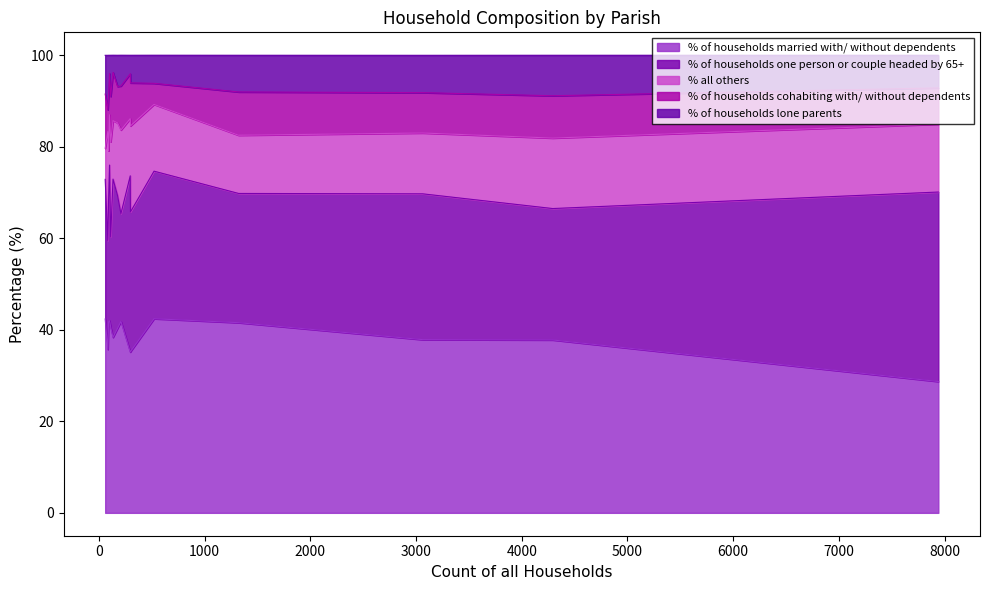

How many data points does each series have?

15